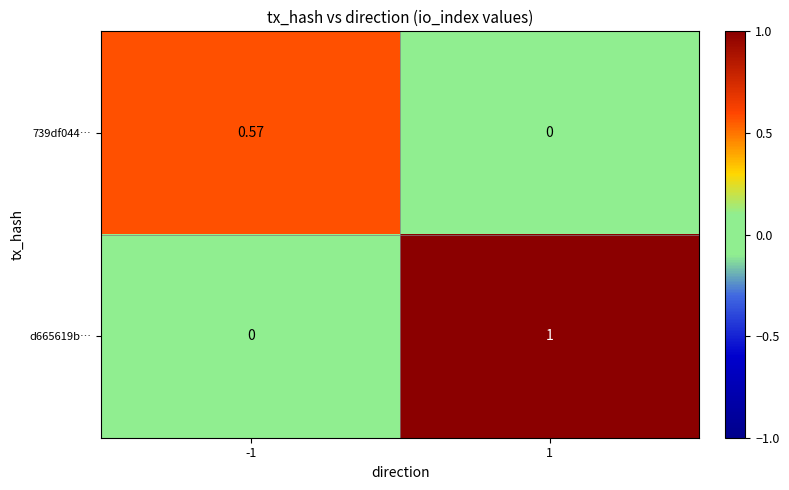

How many data points in d665619b… are less than 1?

1